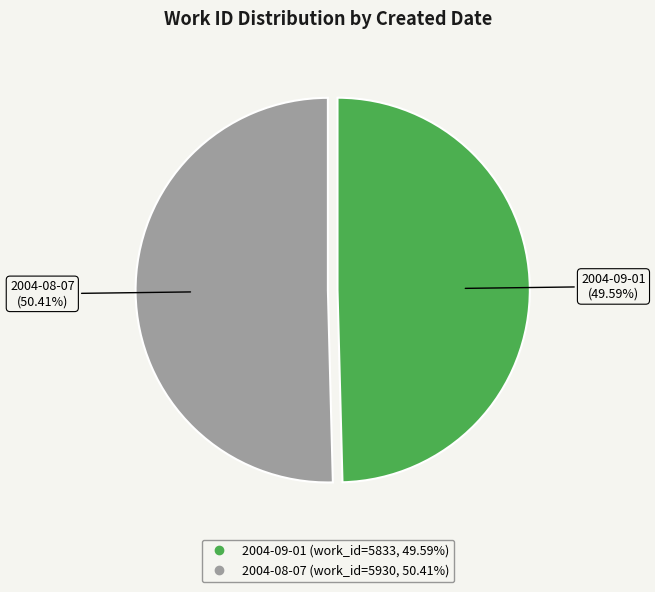

Between 2004-09-01 and 2004-08-07, which is larger?

2004-08-07